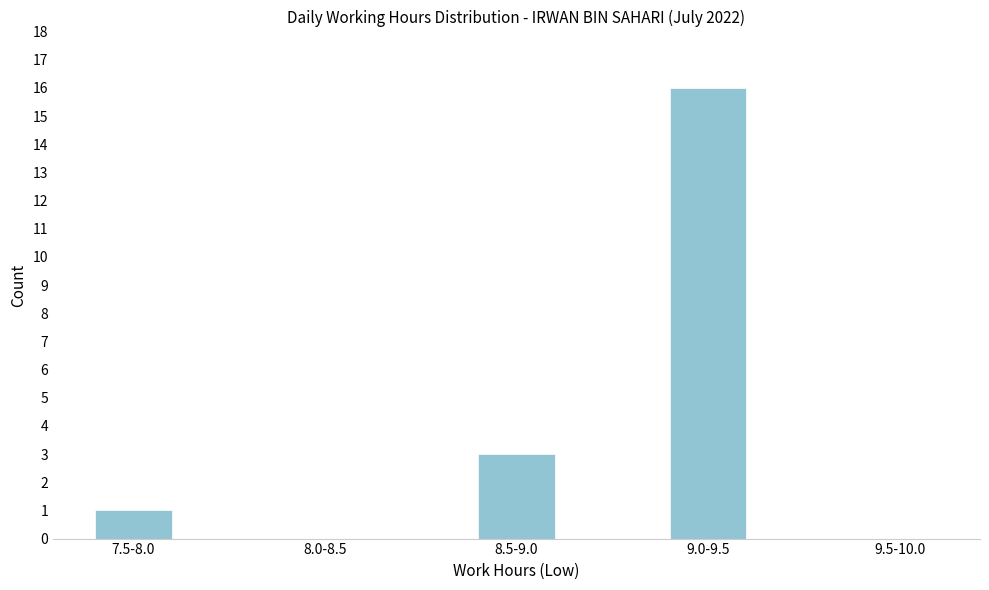

Reading left to right, extract all data points from this chart.

7.5-8.0=1	8.0-8.5=0	8.5-9.0=3	9.0-9.5=16	9.5-10.0=0